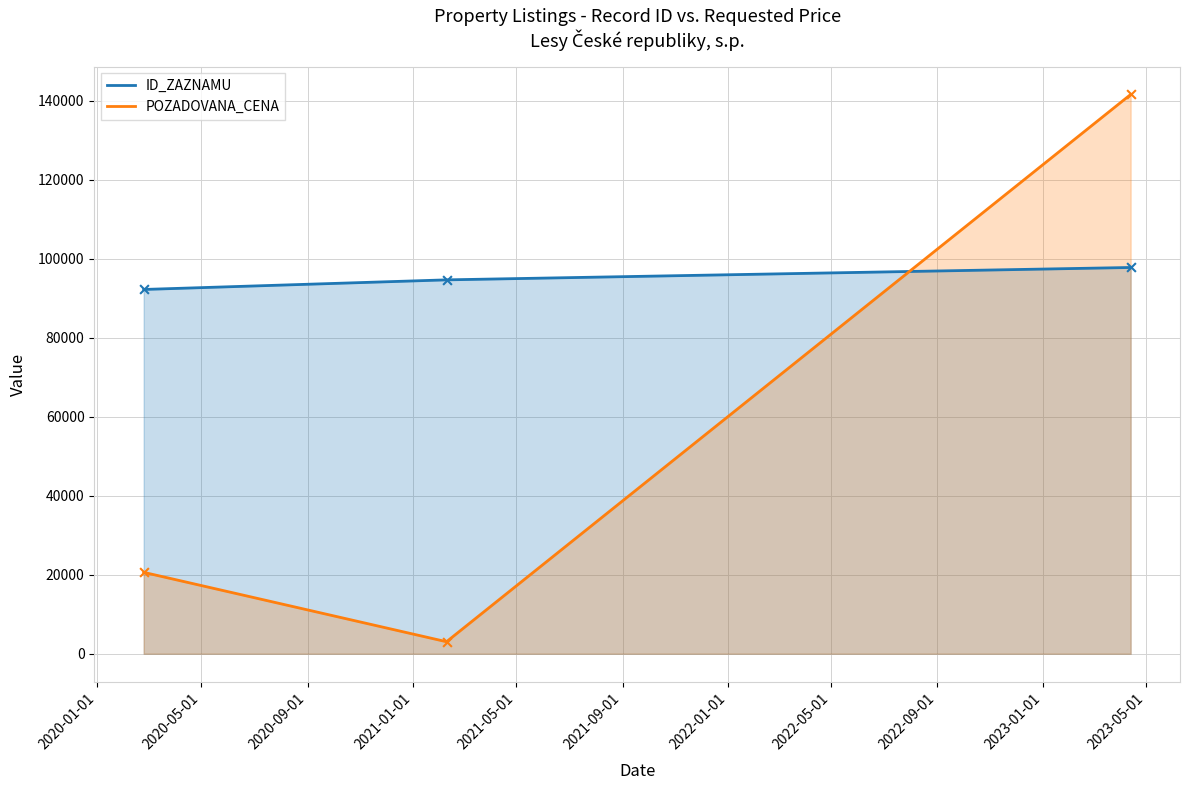

Which series has the widest spread of Y values?

POZADOVANA_CENA